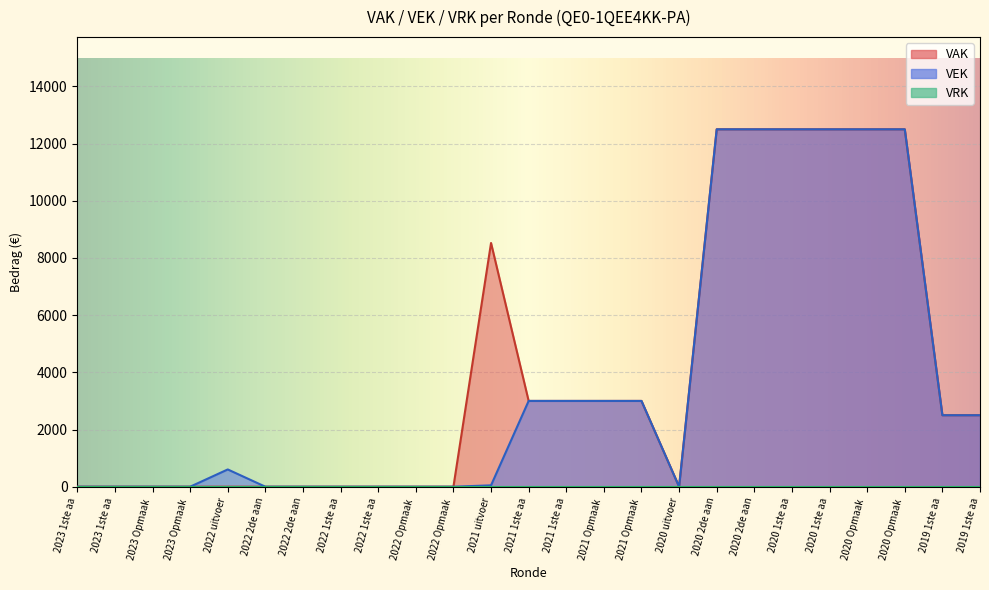

How many values are below 604?

12